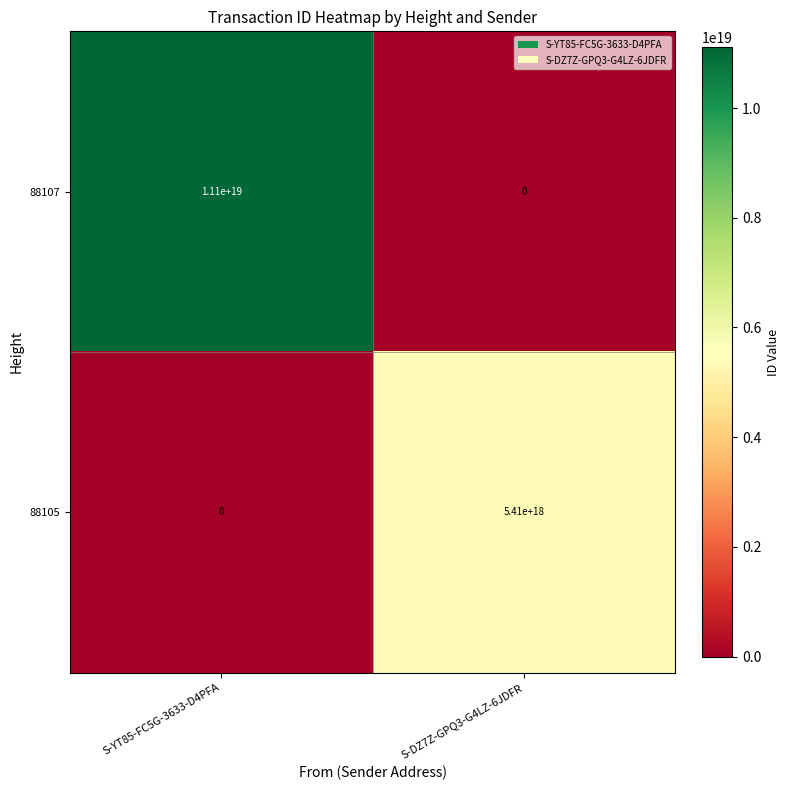

List the labels in order of 88105 value, largest first.

S-DZ7Z-GPQ3-G4LZ-6JDFR, S-YT85-FC5G-3633-D4PFA